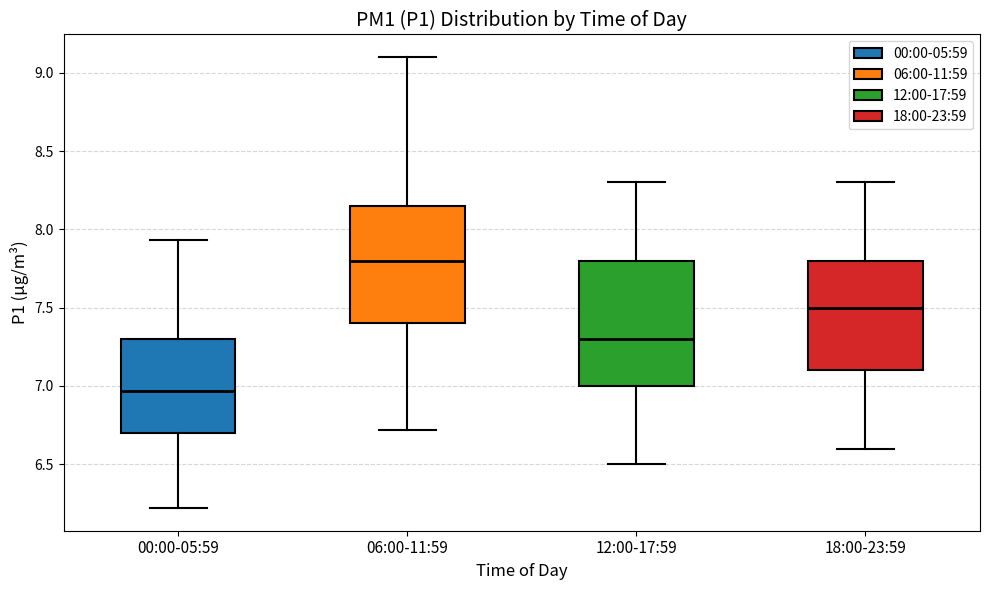

Reading left to right, read every box against the y-axis: the position of its median line, the range the box covers, and the ends of its whiskers. The values are not printed on the chart, so give them approximately, as read against the axis.

00:00-05:59: median 6.95, box 6.70 to 7.30, whiskers 6.20 to 7.95
06:00-11:59: median 7.80, box 7.40 to 8.15, whiskers 6.70 to 9.10
12:00-17:59: median 7.30, box 7.00 to 7.80, whiskers 6.50 to 8.30
18:00-23:59: median 7.50, box 7.10 to 7.80, whiskers 6.60 to 8.30